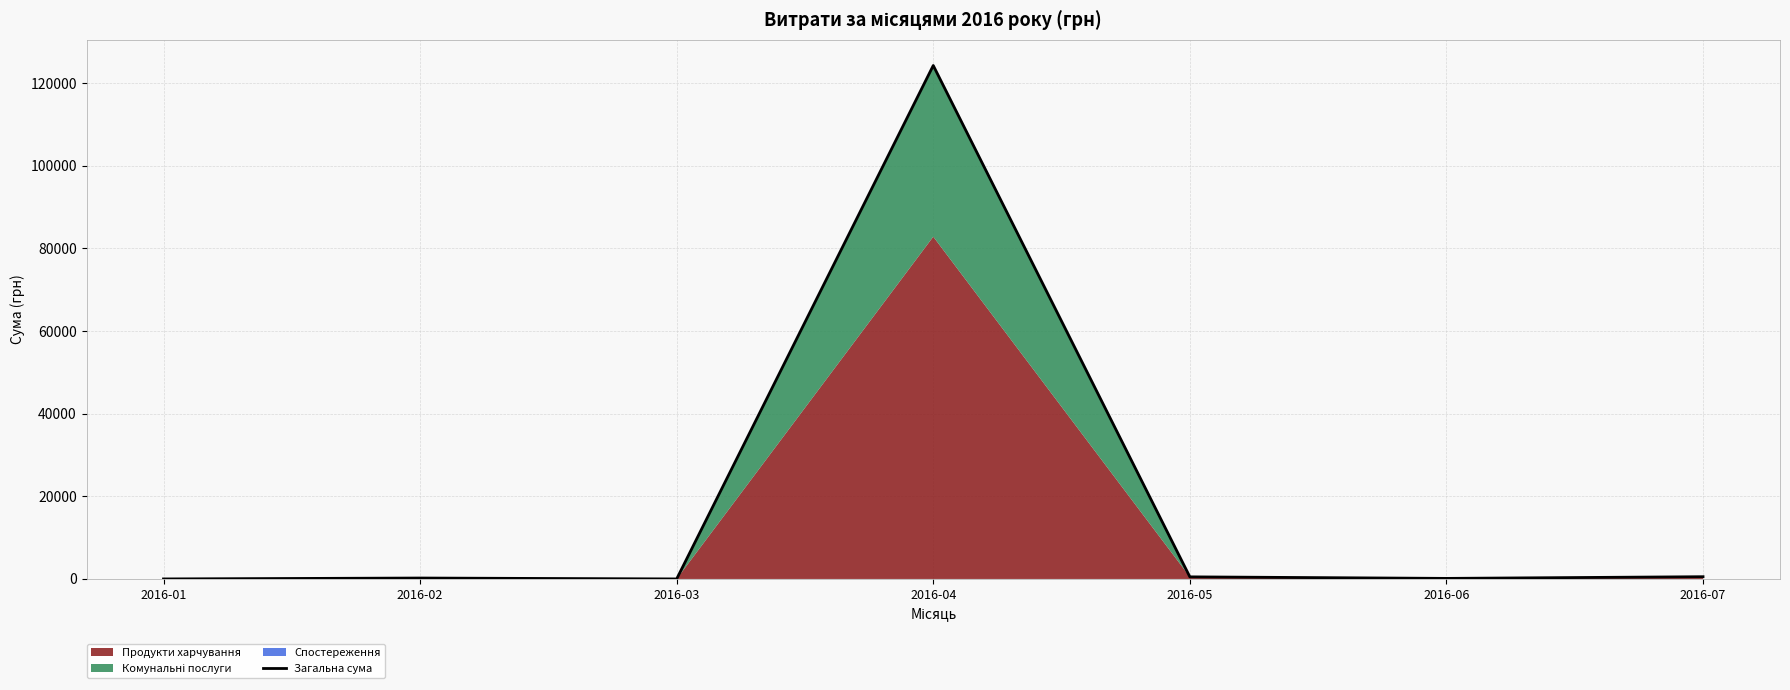

List the labels in order of value, smallest first.

2016-01, 2016-03, 2016-06, 2016-02, 2016-05, 2016-07, 2016-04